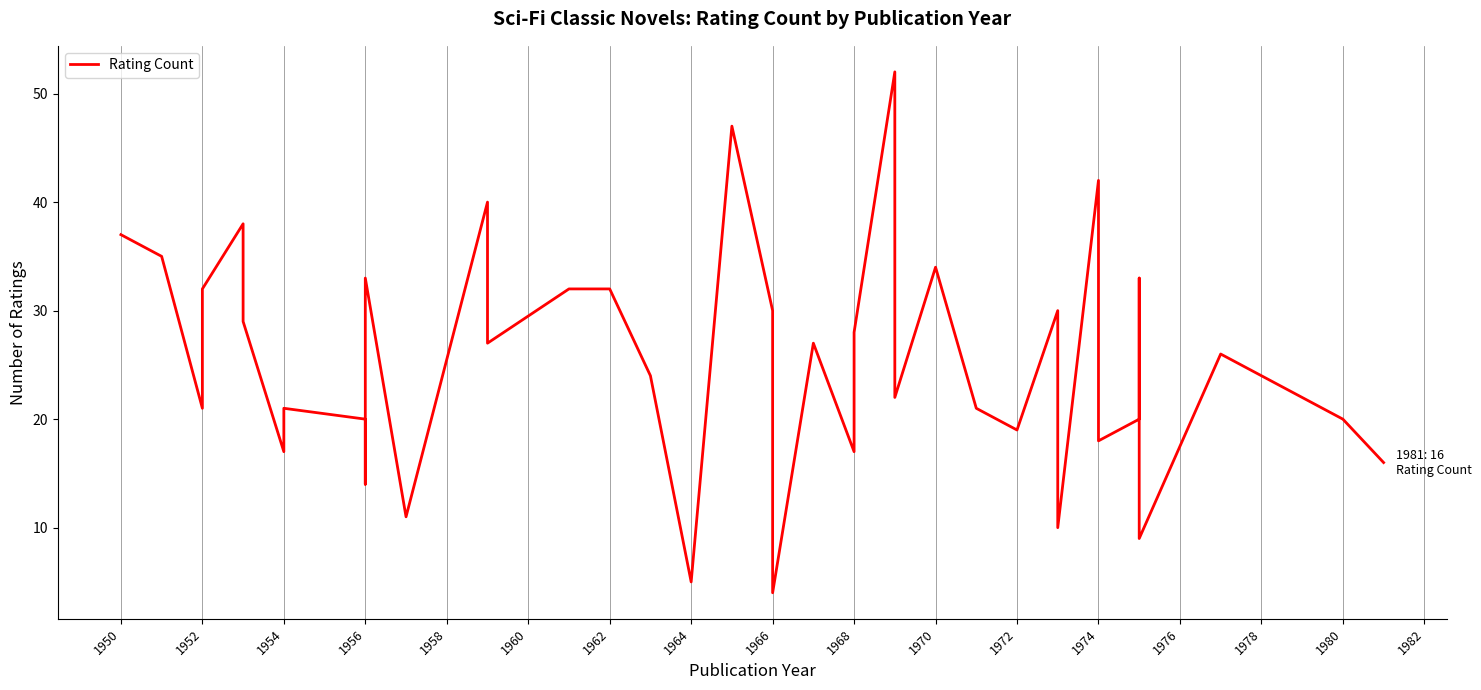

The value at 1956 is 51. True or false?

False